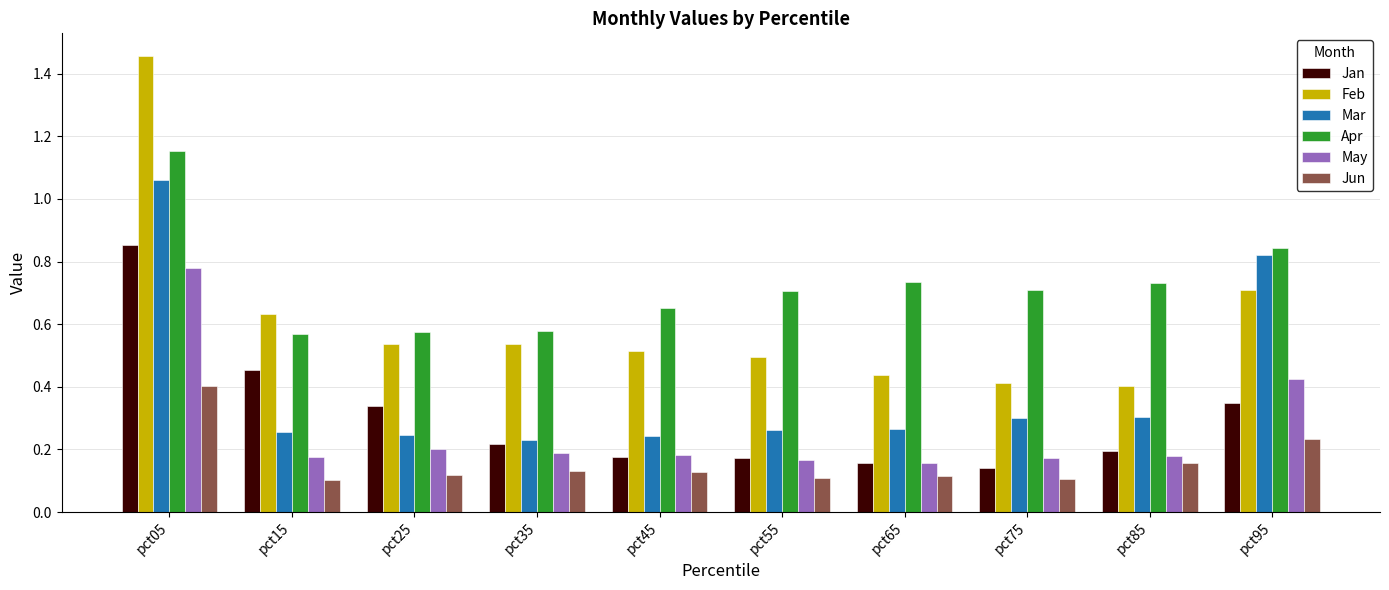

At how many categories does at least one series exceed 1?

1